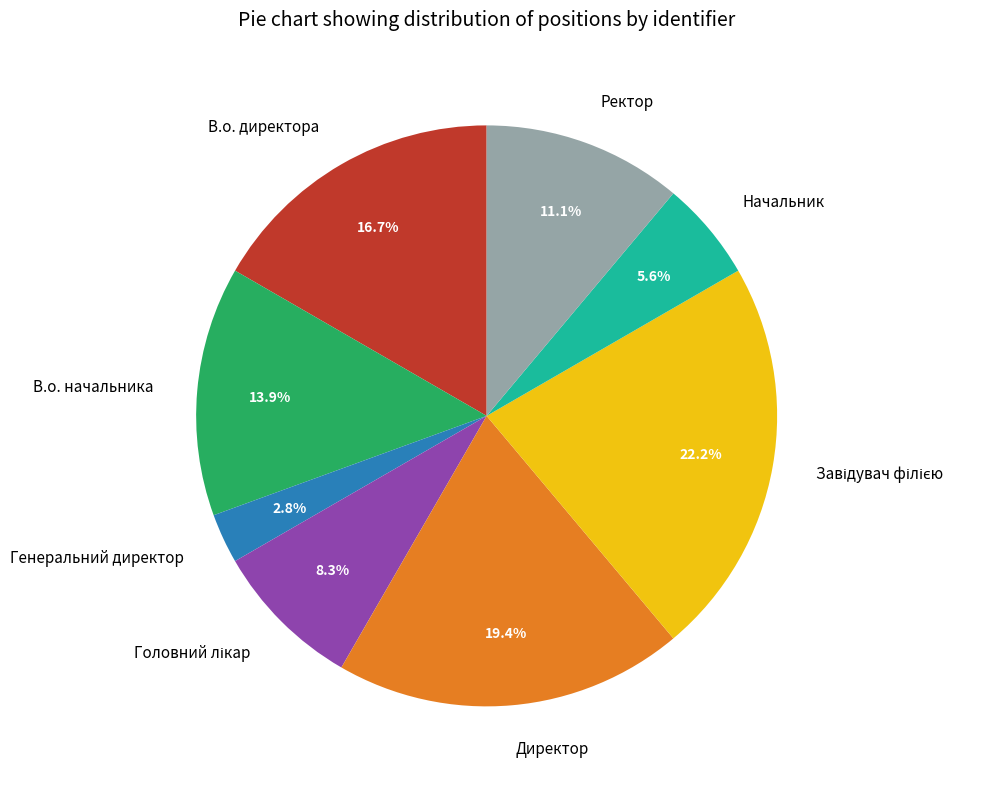

What is the smallest slice in the pie chart?

Генеральний директор